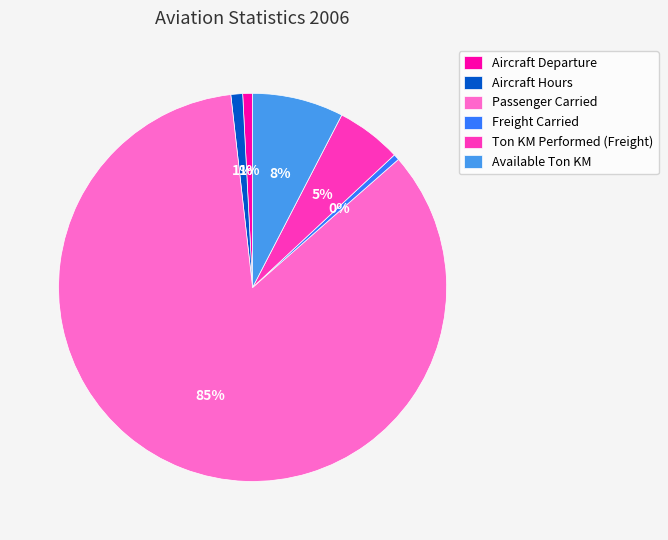

What percentage is the Passenger Carried slice, to the nearest percent?

85%